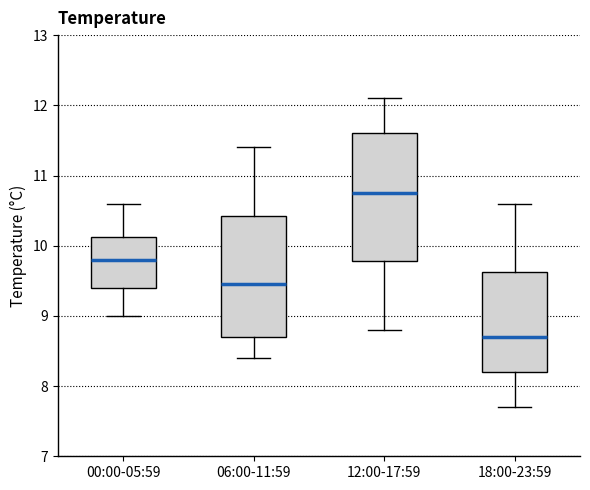

Where does the lower whisker of the box for 06:00-11:59 end on the y-axis? The values are not printed on the chart, so give them approximately, as read against the axis.

8.4